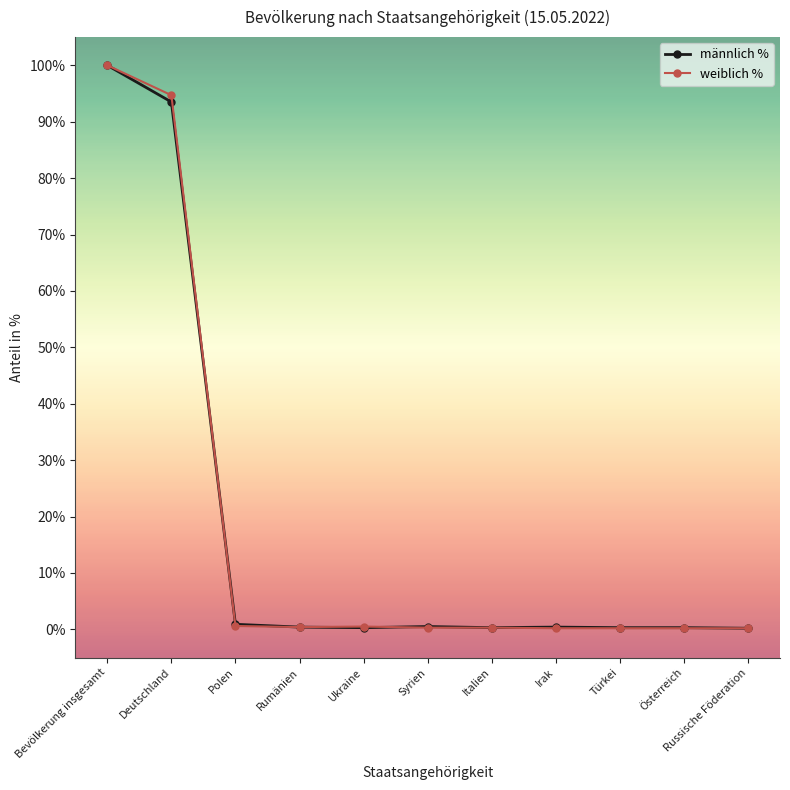

What is the maximum value for männlich %?

100.0